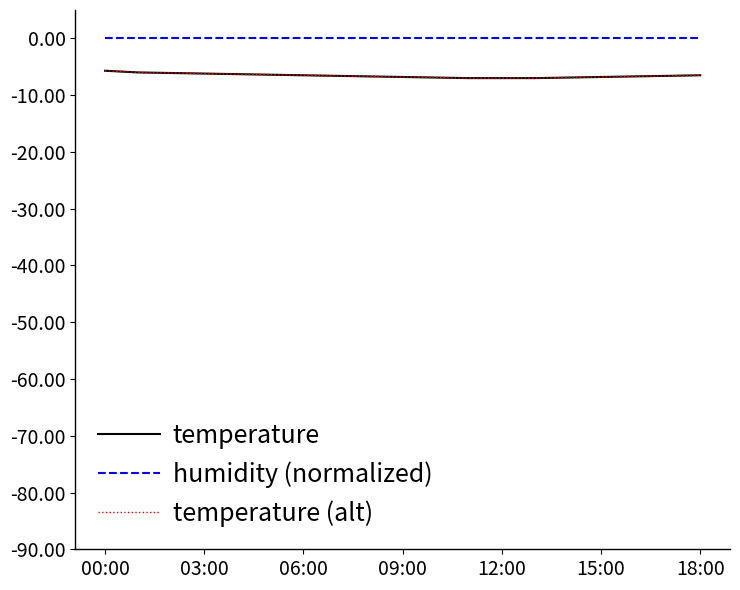

How many lines are shown in the chart?

3